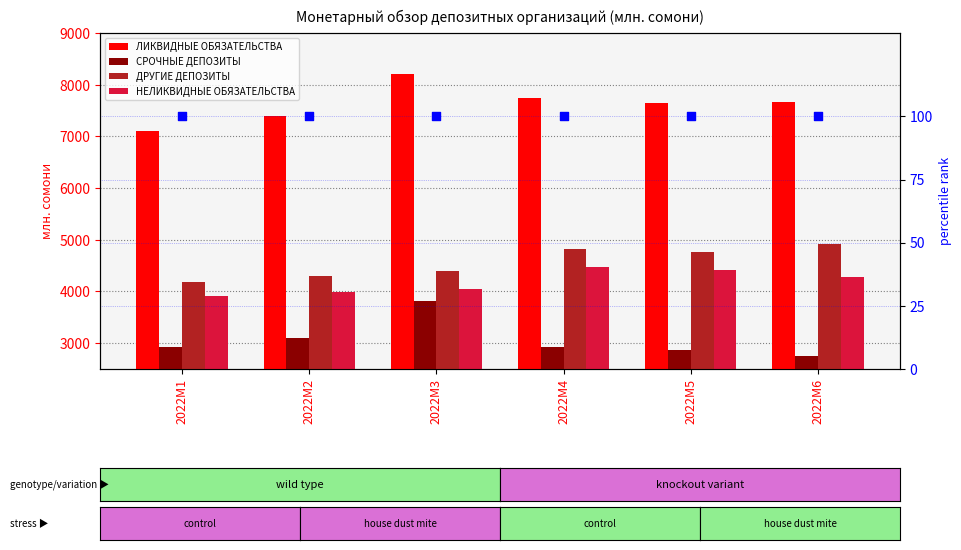

Which series has the largest total across all categories?

ЛИКВИДНЫЕ ОБЯЗАТЕЛЬСТВА